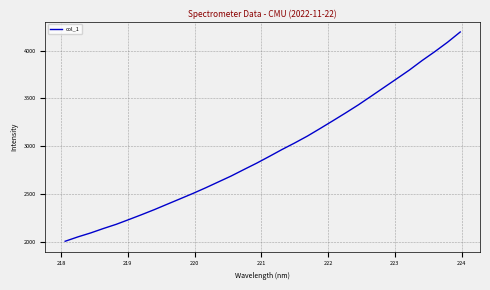

What is the difference between the maximum and minimum values?

2191.7